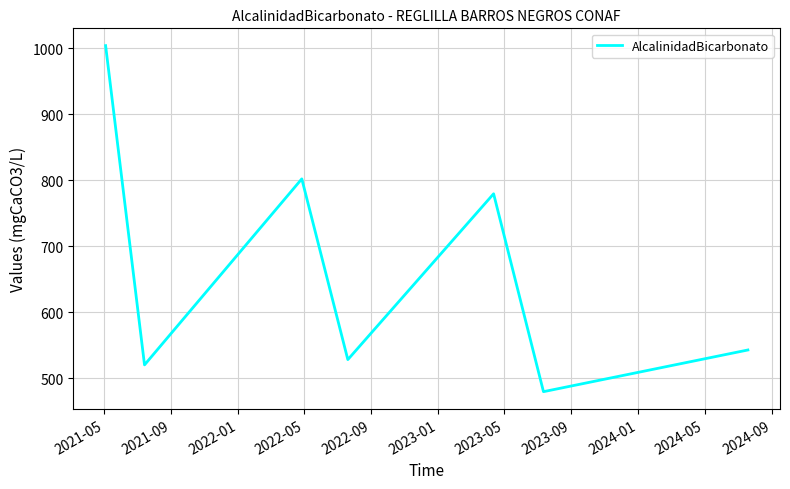

How many interior local valleys (lower than both neighbors) does the data have?

3